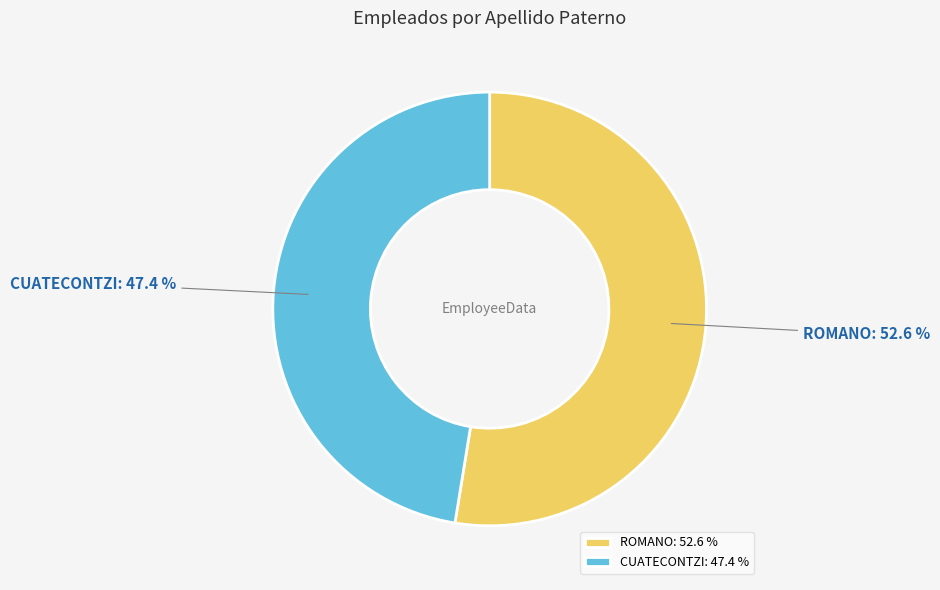

Do ROMANO and CUATECONTZI together represent more than half of the pie?

Yes